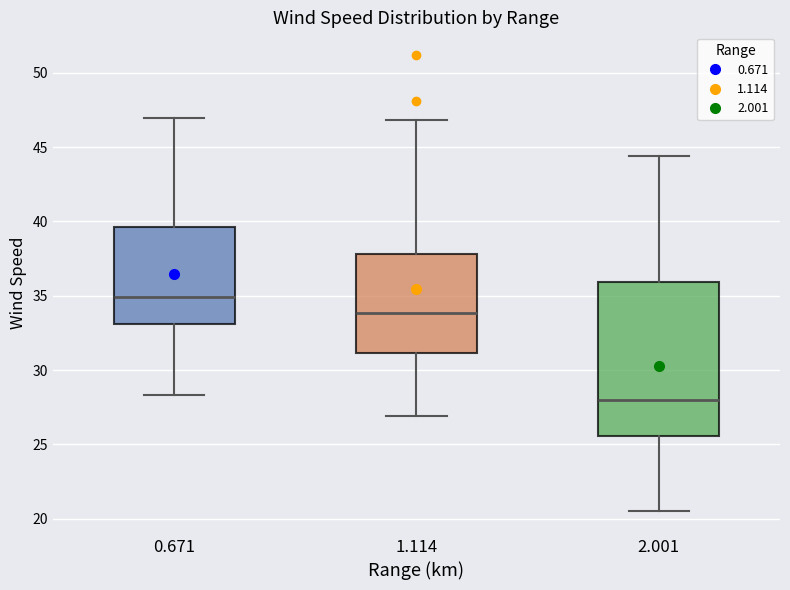

Where is the upper edge of the box at x = 2.001 on the y-axis? The values are not printed on the chart, so give them approximately, as read against the axis.

36.0